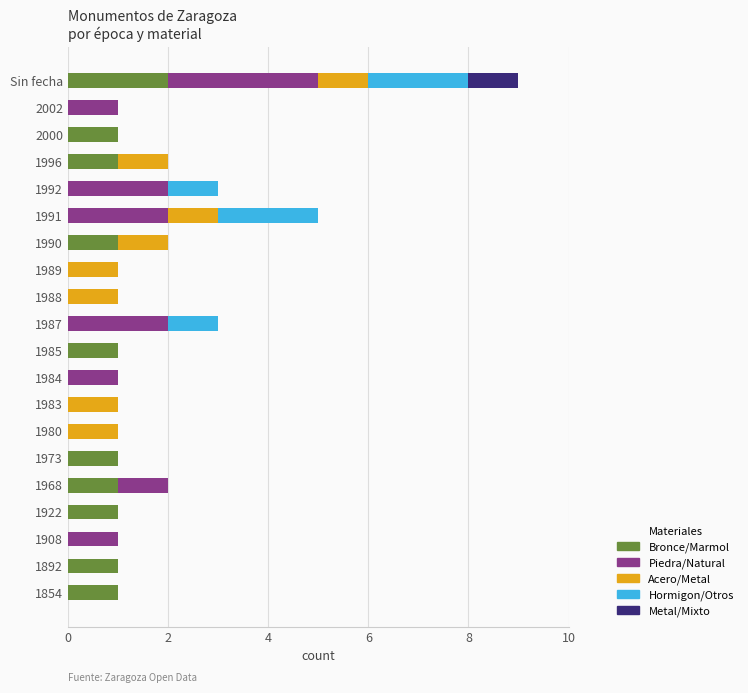

At which category is the sum across all series the highest?

Sin fecha